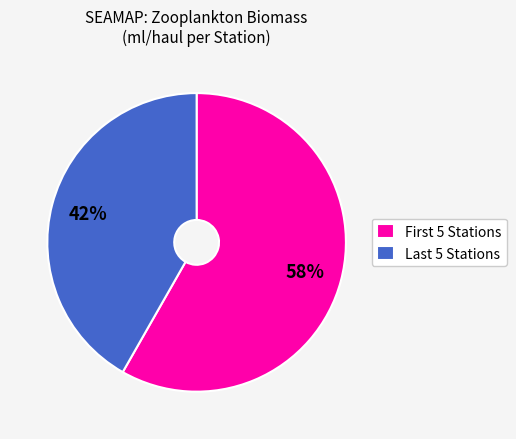

Is there any slice that represents more than half of the pie?

Yes